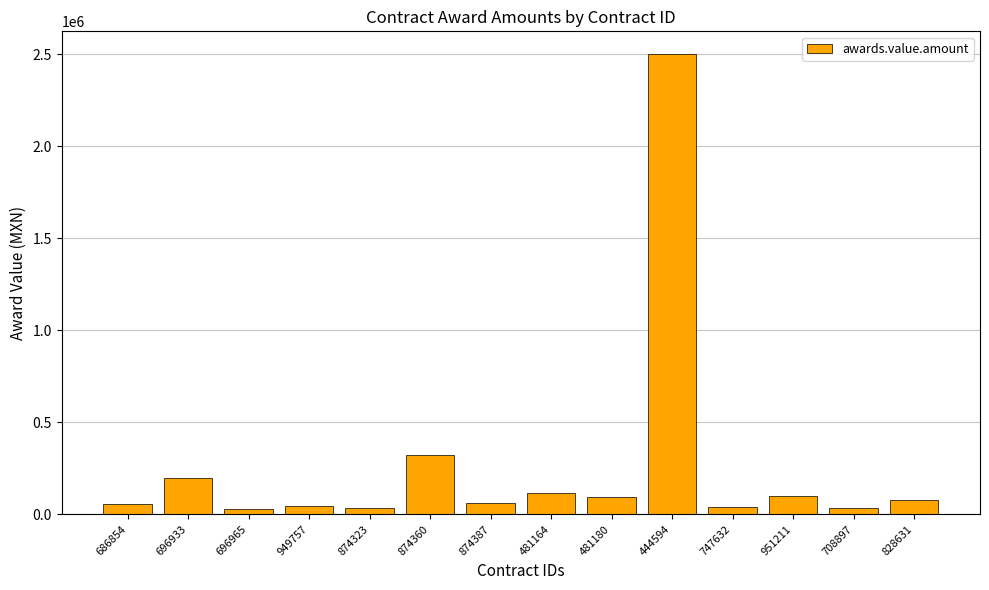

At which category does the chart reach its peak across all series?

444594